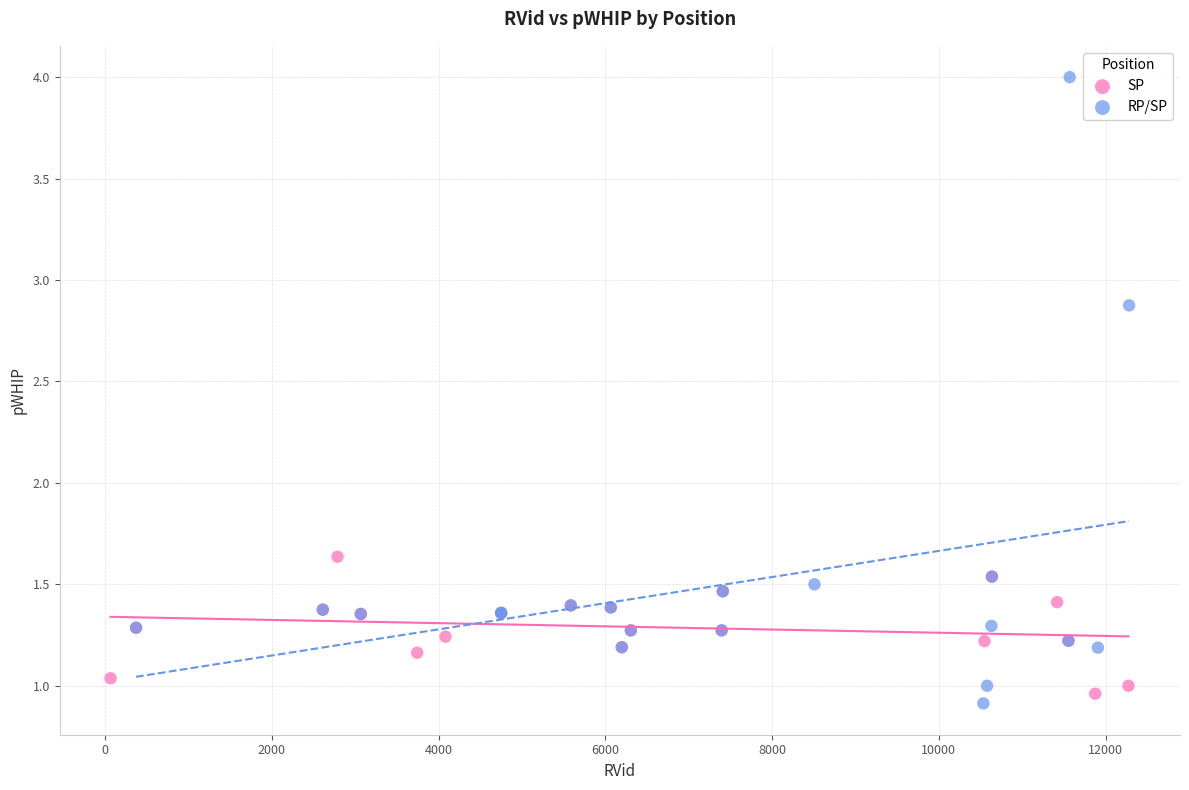

Which series has the largest Y range (max minus min)?

RP/SP